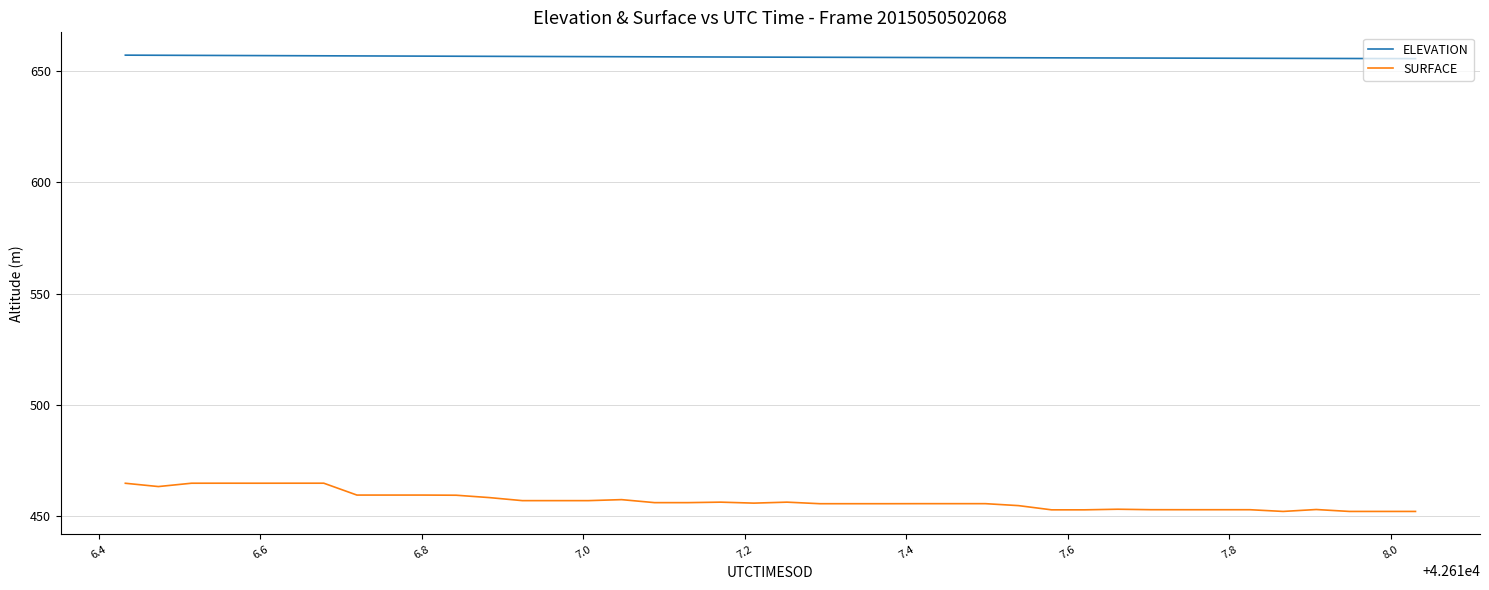

Which series has the largest total across all categories?

ELEVATION